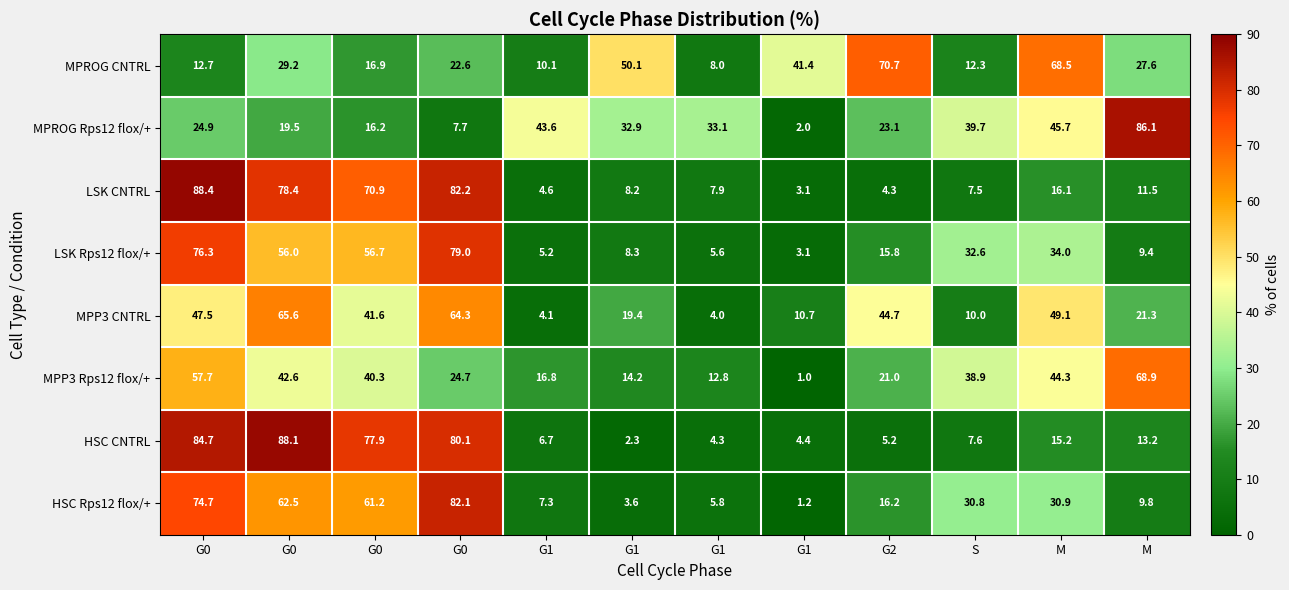

What is the total value across all series at G1?

98.4